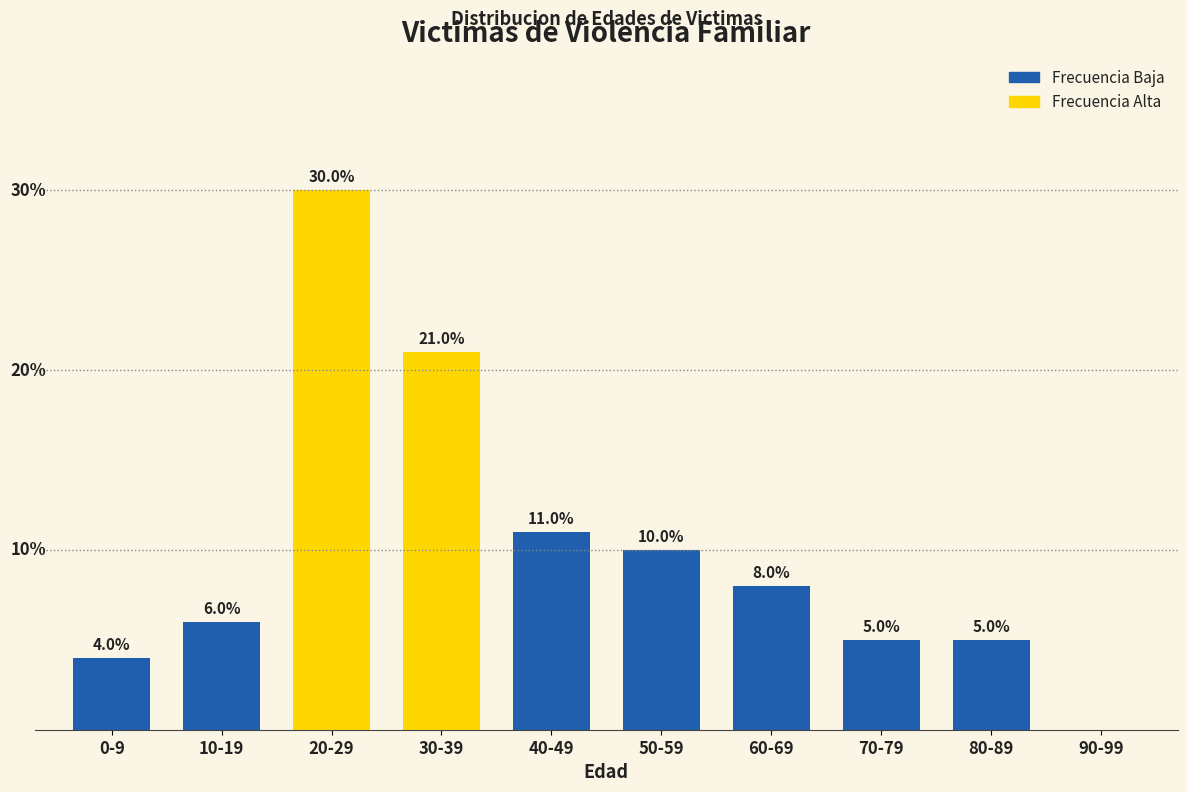

At which category does the chart reach its peak across all series?

20-29